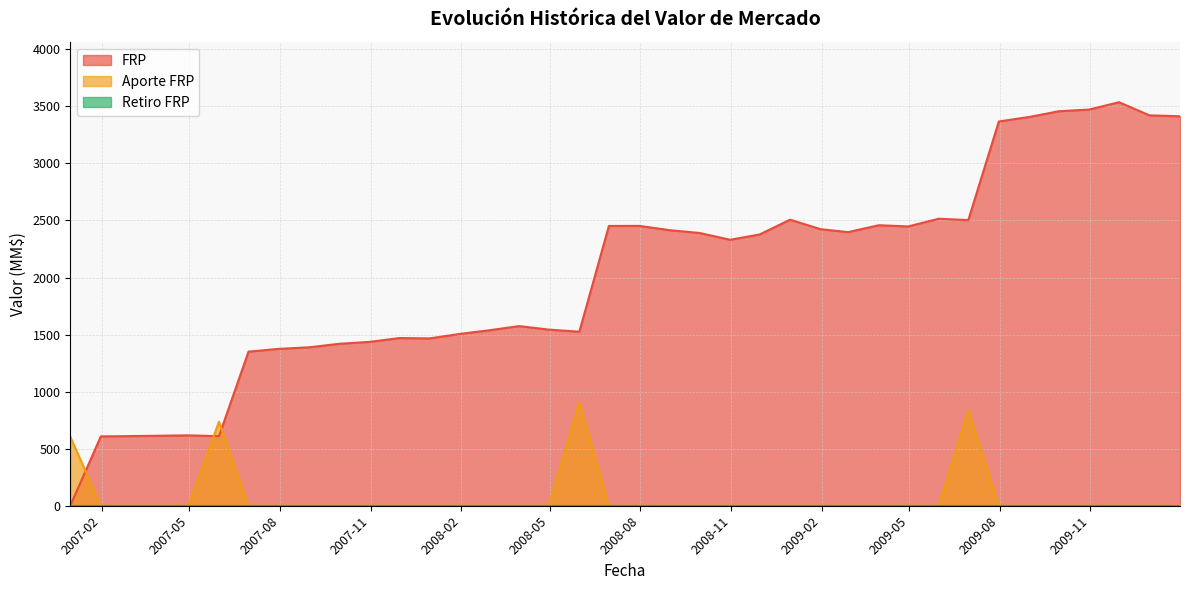

Rank the series by their maximum value, from highest to lowest.

FRP, Aporte FRP